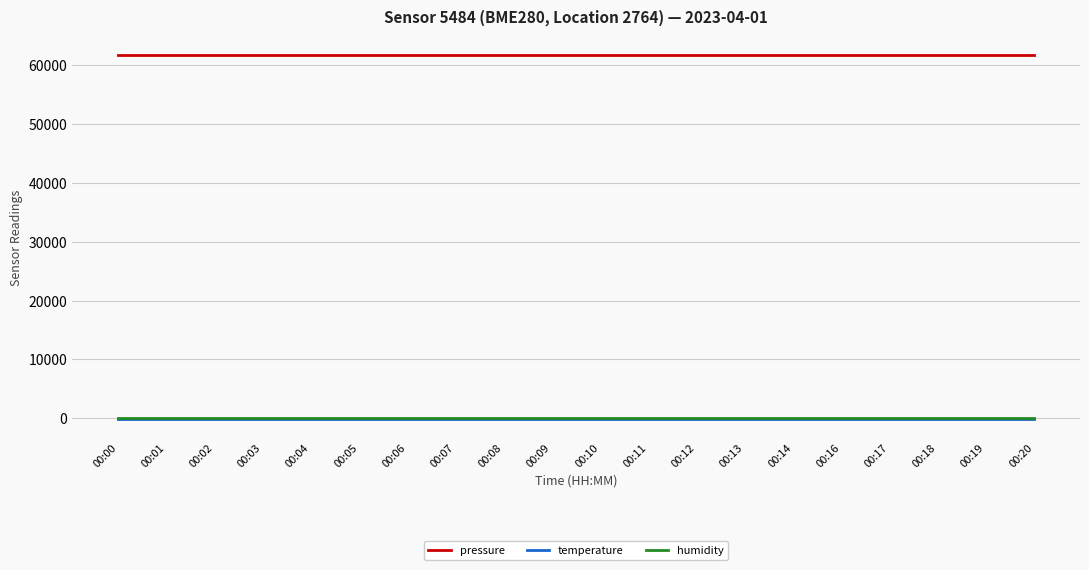

What is the greatest value displayed?

61795.0